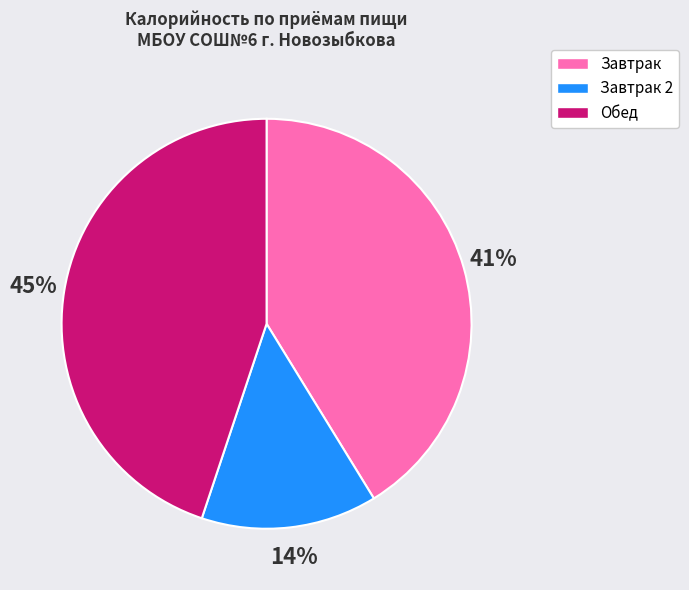

True or false: Завтрак 2 accounts for 28% of the total.

False